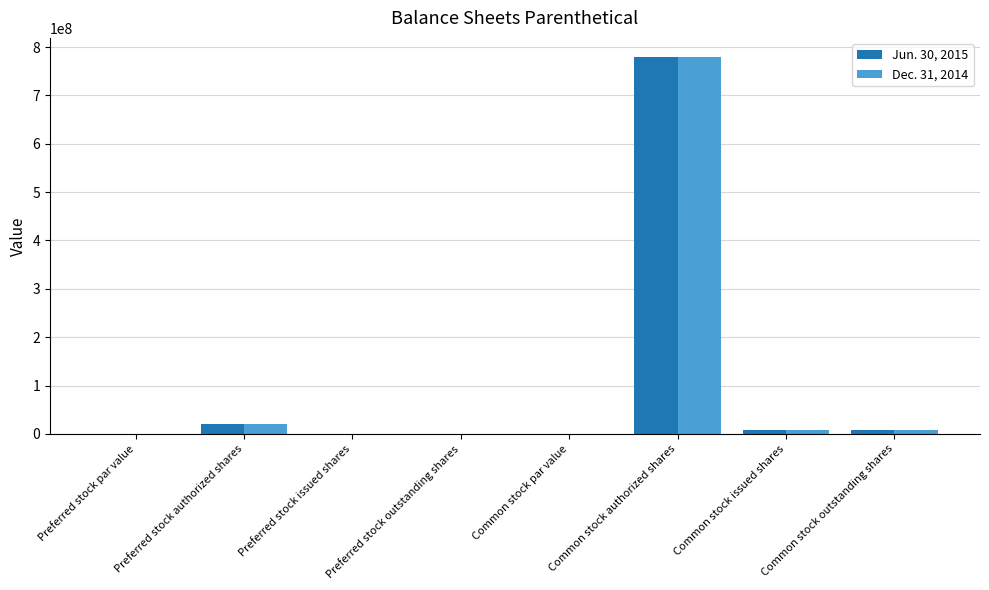

Where is Jun. 30, 2015 nearest to the value 390000000?

Preferred stock authorized shares